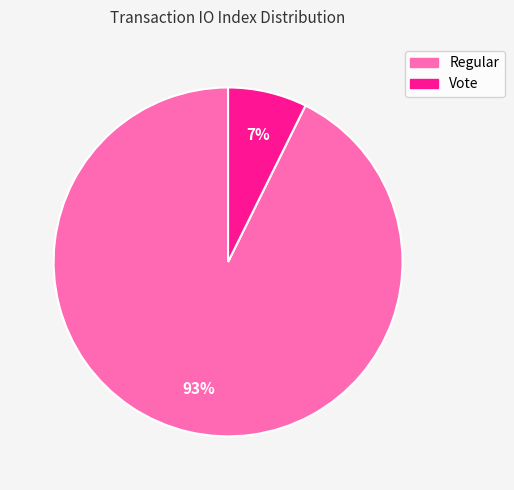

Which slice is the largest?

Regular